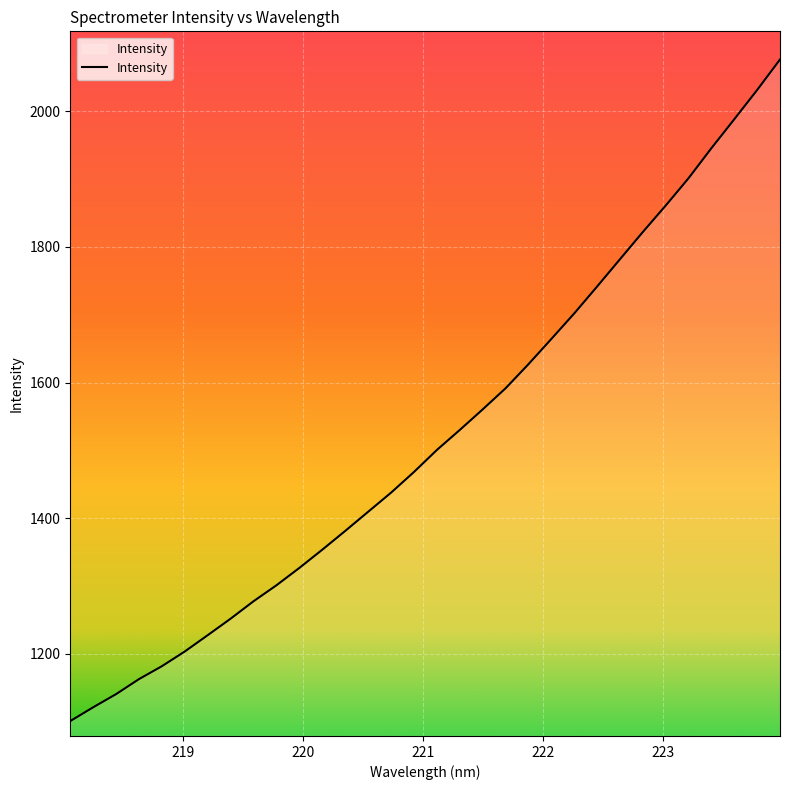

Does the chart display data point markers on the line(s)?

No